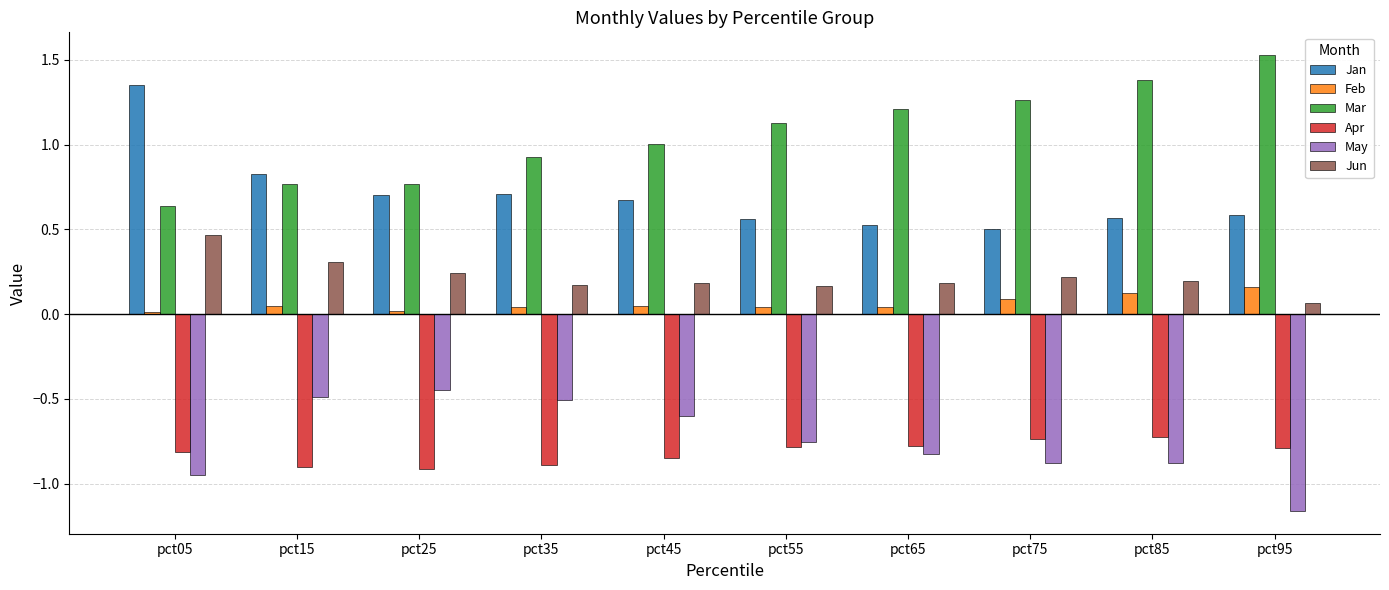

How many bars are there in total?

60